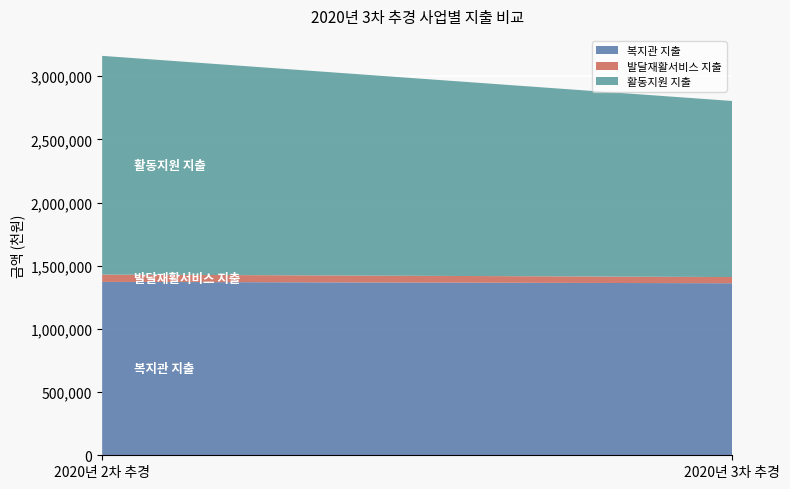

Reading right to left, extract all data points from this chart.

복지관 지출: 1361790	1372644
발달재활서비스 지출: 48990	57790
활동지원 지출: 1393840	1731230